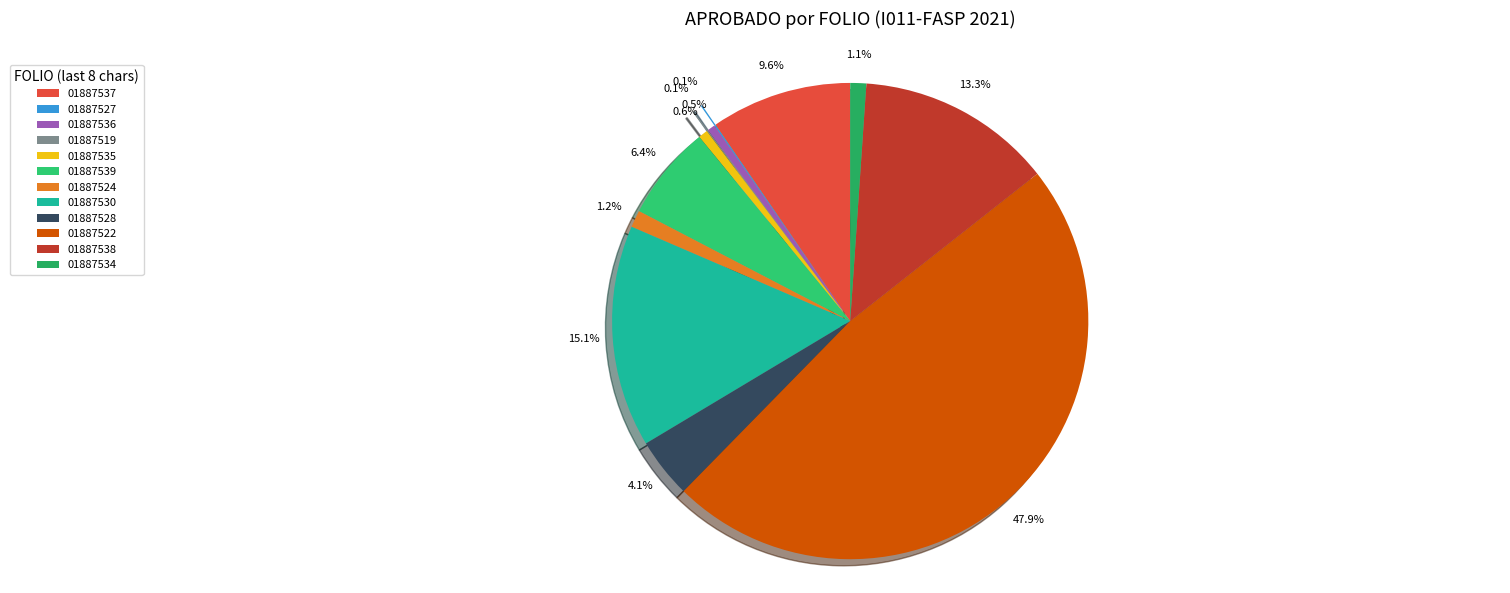

Count the number of slices in the pie.

12